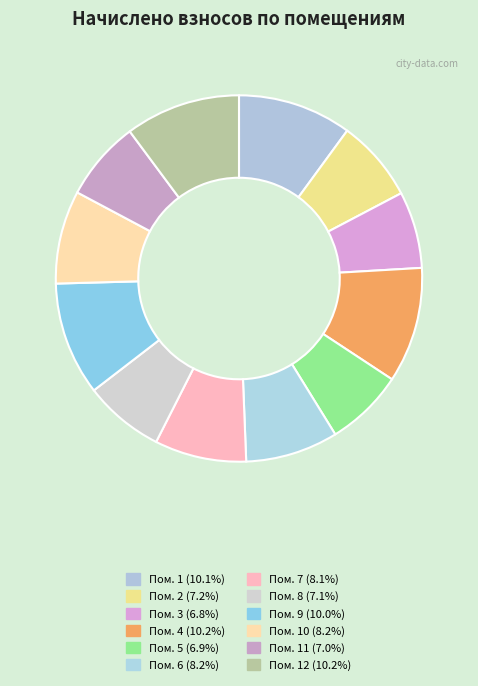

How many segments does this pie chart have?

12